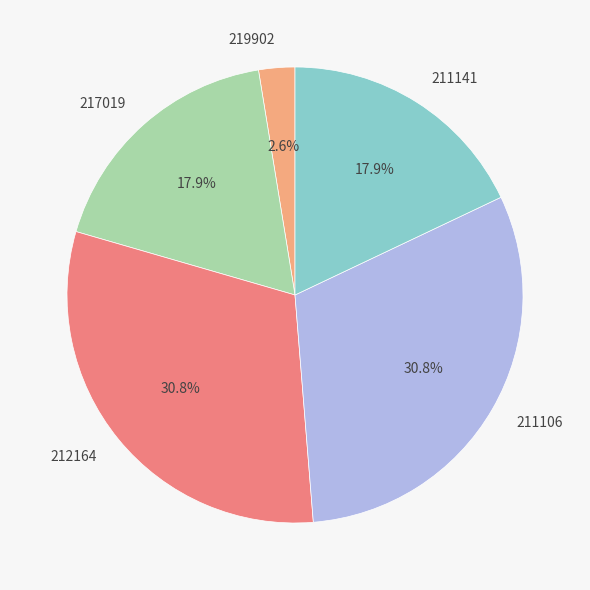

What is the smallest slice in the pie chart?

219902